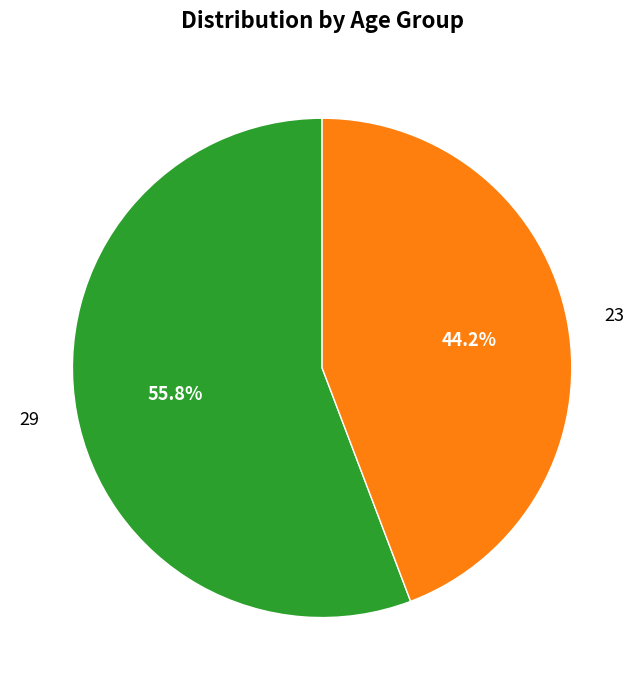

How many slices are in this pie chart?

2